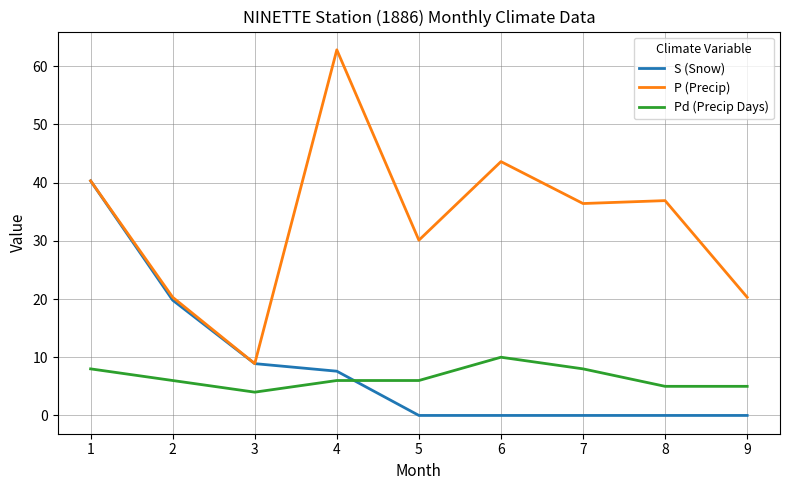

Between 1 and 2, which series saw the biggest shift?

S (Snow)